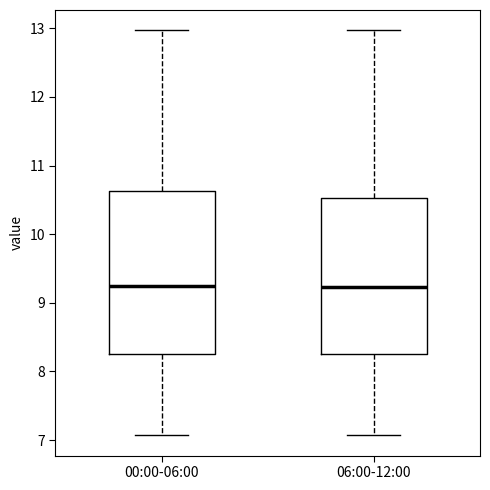

Where does the median line of the box for 00:00-06:00 sit on the y-axis? The values are not printed on the chart, so give them approximately, as read against the axis.

9.3